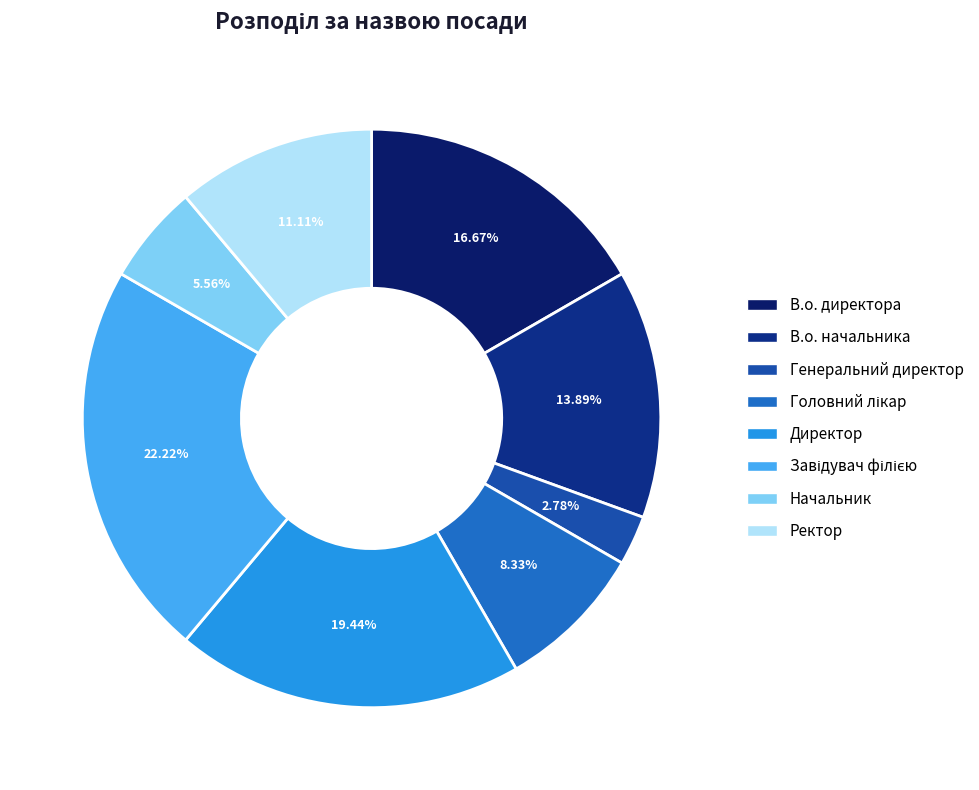

How many segments does this pie chart have?

8